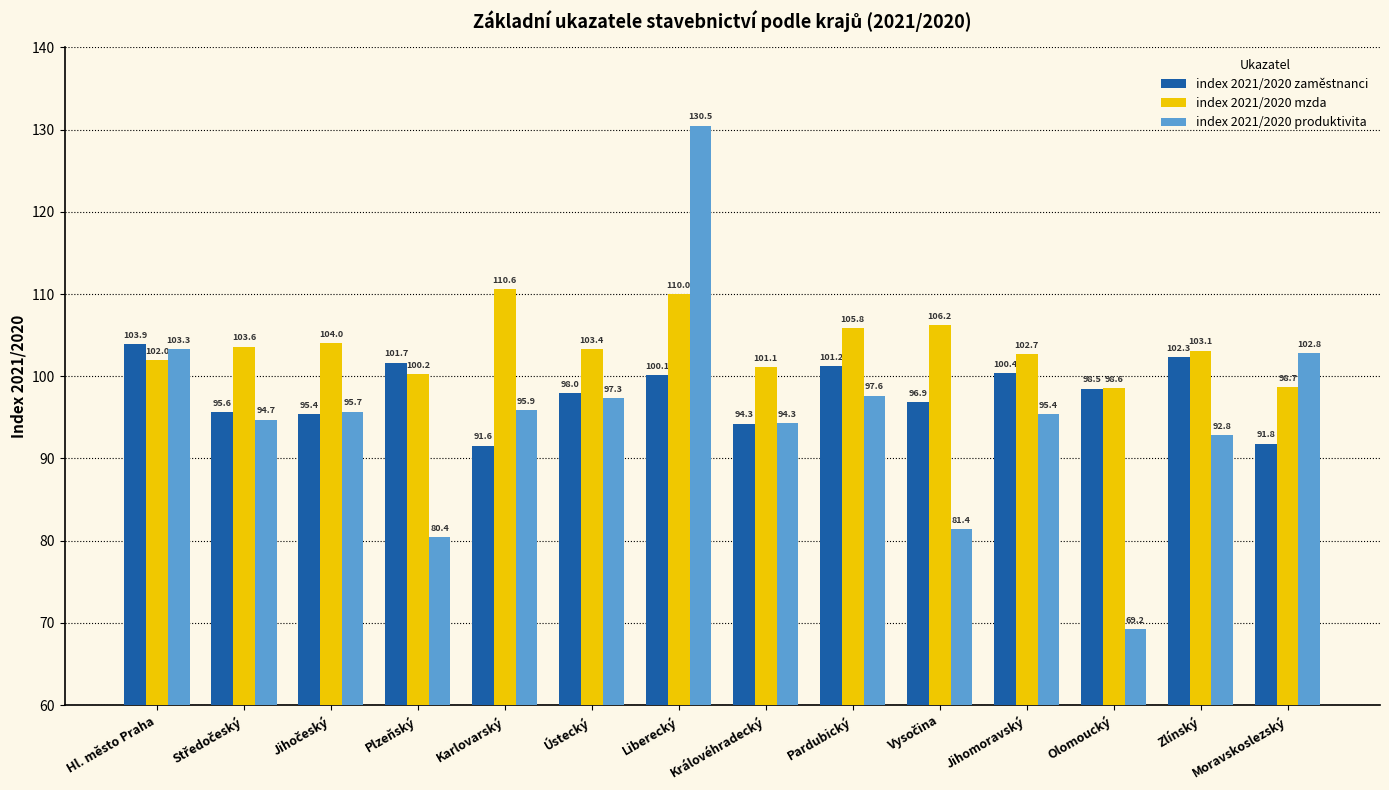

Reading right to left, extract all data points from this chart.

index 2021/2020 zaměstnanci: 91.8	102.3	98.5	100.4	96.9	101.2	94.3	100.1	98.0	91.6	101.7	95.4	95.6	103.9
index 2021/2020 mzda: 98.7	103.1	98.6	102.7	106.2	105.8	101.1	110.0	103.4	110.6	100.2	104.0	103.6	102.0
index 2021/2020 produktivita: 102.8	92.8	69.2	95.4	81.4	97.6	94.3	130.5	97.3	95.9	80.4	95.7	94.7	103.3